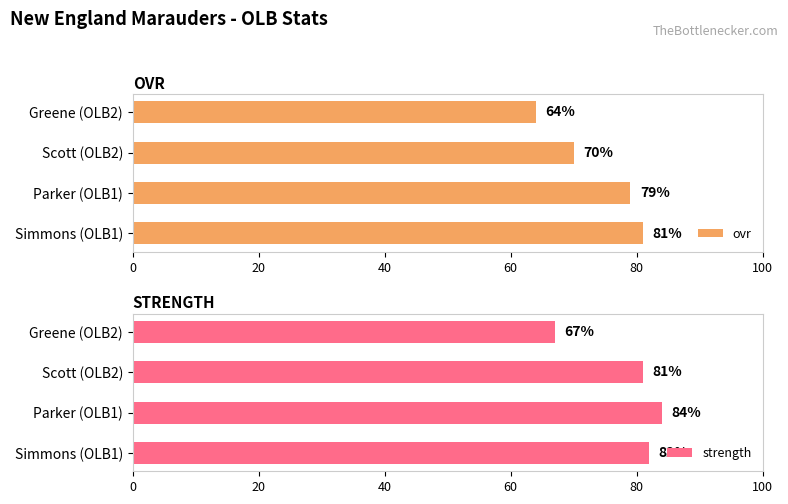

How many series are shown in this chart?

2